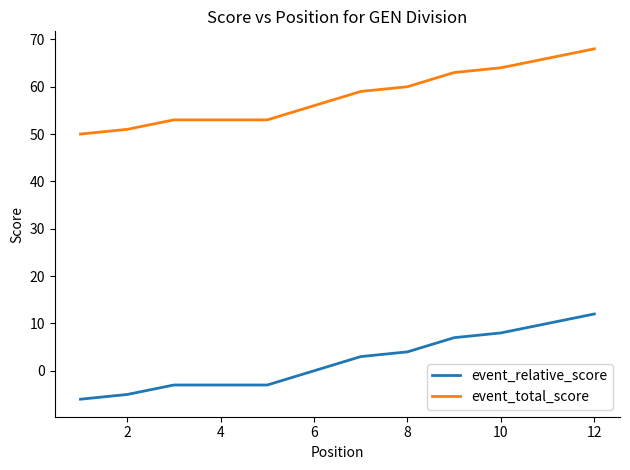

Which series has the largest total across all categories?

event_total_score